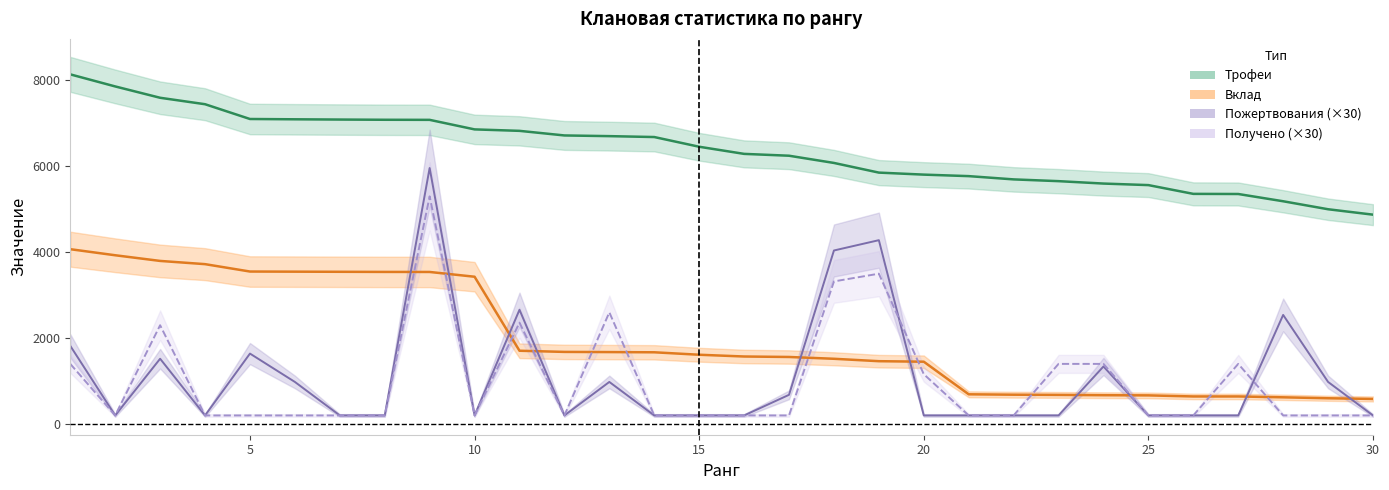

What is the smallest value displayed?

200